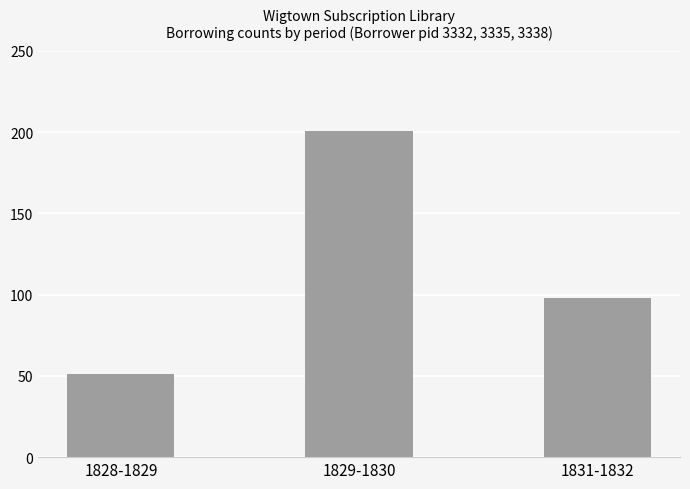

Reading left to right, list all the values displayed in this chart.

51	201	98